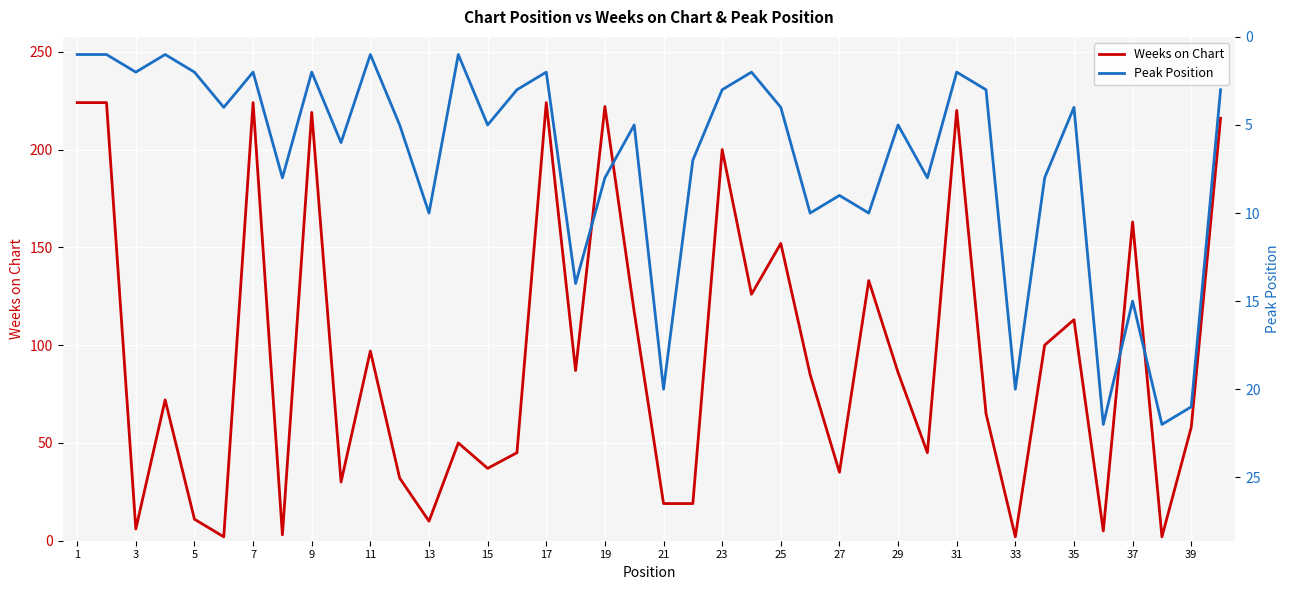

How many lines are shown in the chart?

2